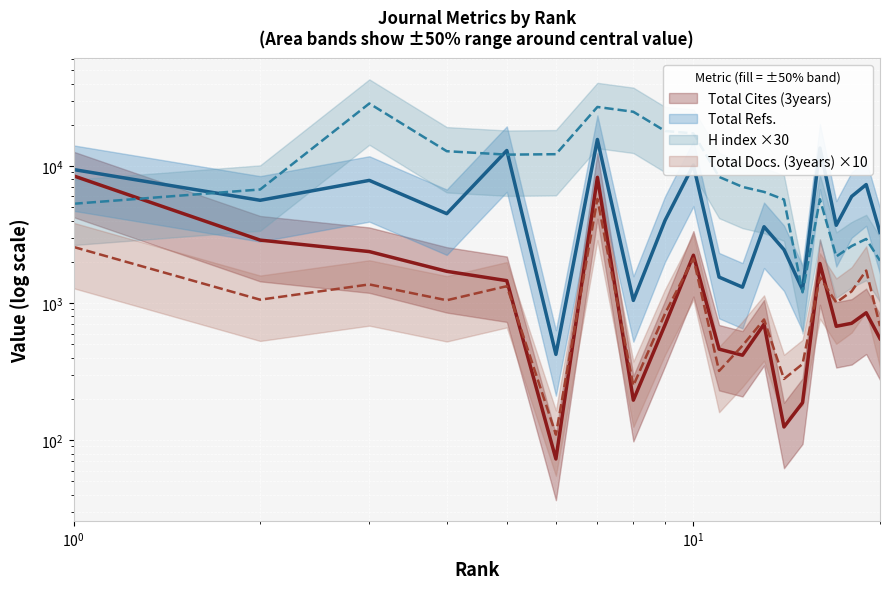

At which label does H index first exceed 7050?

3